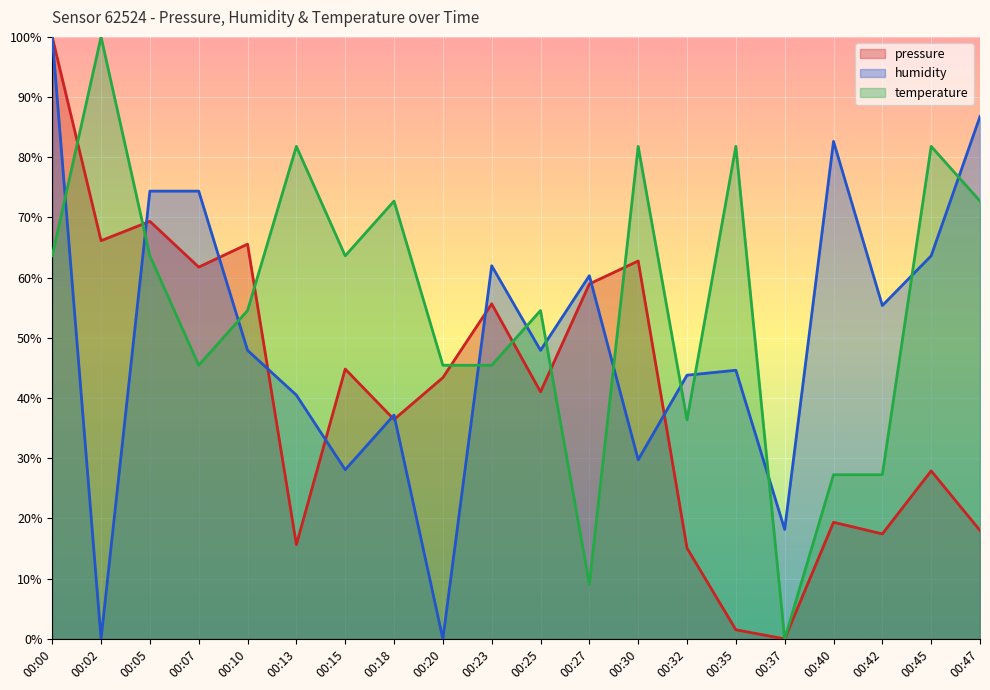

At which category is the sum across all series the highest?

00:00